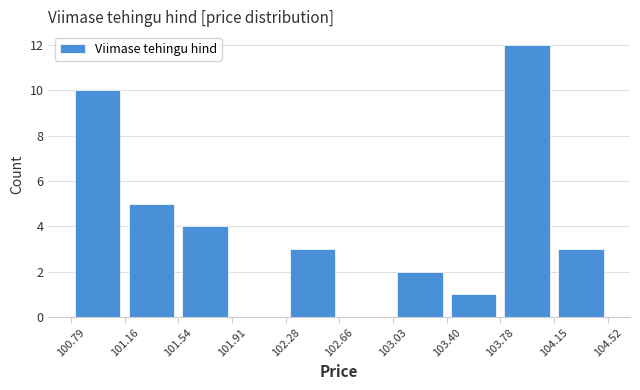

Reading left to right, list every bar in this chart as the range it spans on the x-axis followed by its height. The values are not printed on the chart, so give them approximately, as read against the axis.

100.79 to 101.16: 10
101.16 to 101.54: 5
101.54 to 101.91: 4
101.91 to 102.28: 0
102.28 to 102.66: 3
102.66 to 103.03: 0
103.03 to 103.40: 2
103.40 to 103.78: 1
103.78 to 104.15: 12
104.15 to 104.52: 3